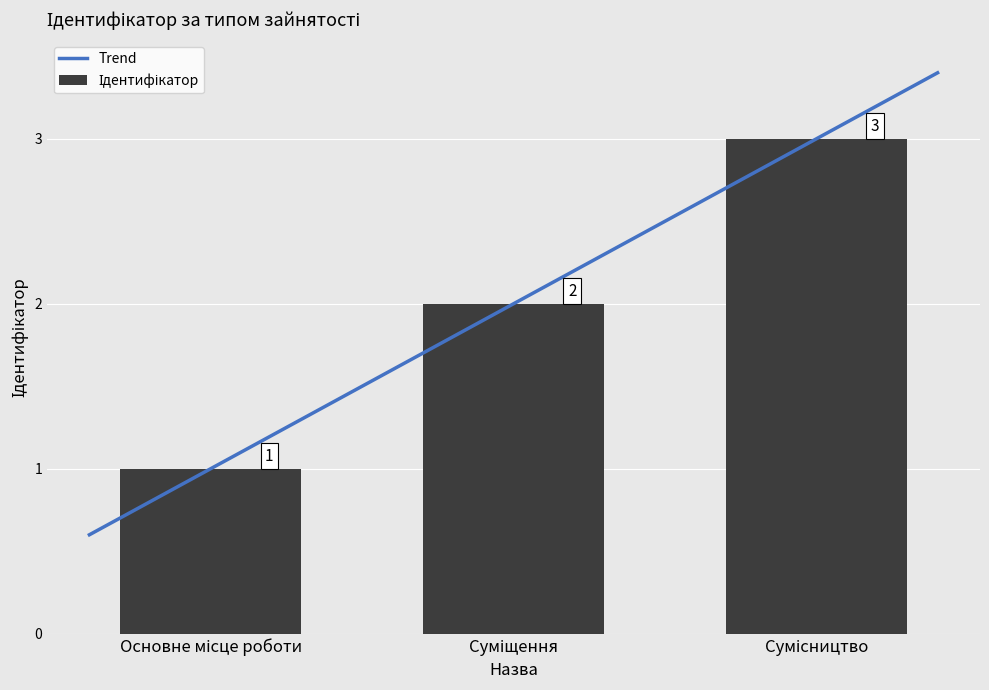

Reading left to right, transcribe all the data shown in this chart.

1	2	3